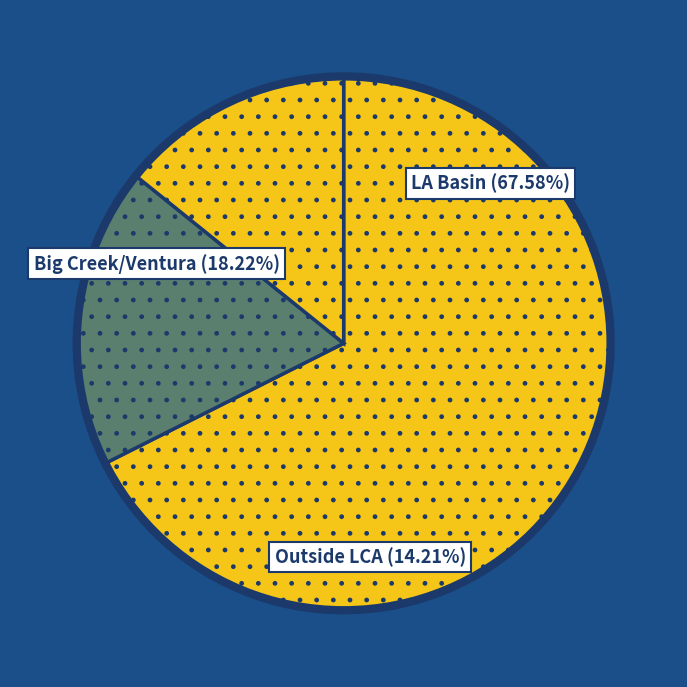

The LA Basin slice represents 68% of the pie. True or false?

True